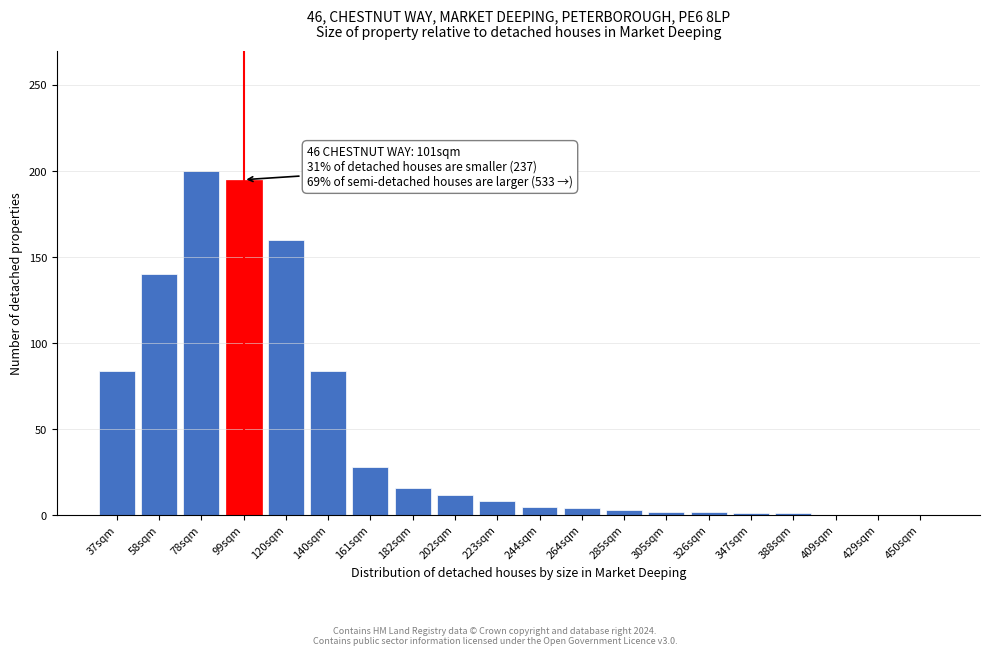

Which has a higher value, 37sqm or 429sqm?

37sqm